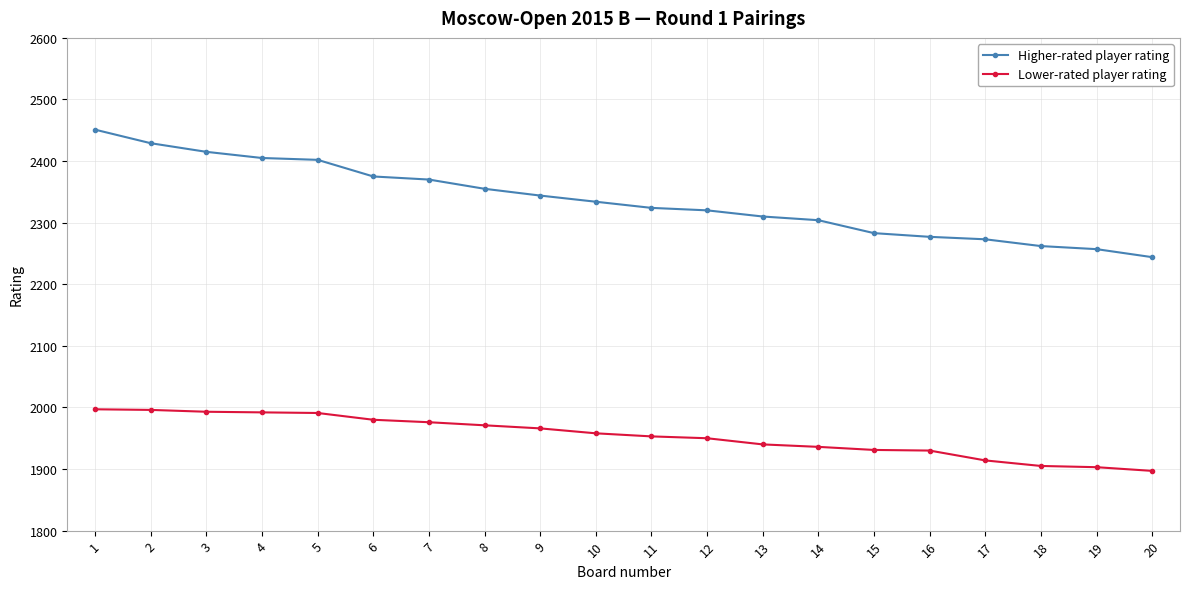

At how many categories does at least one series exceed 2060?

20